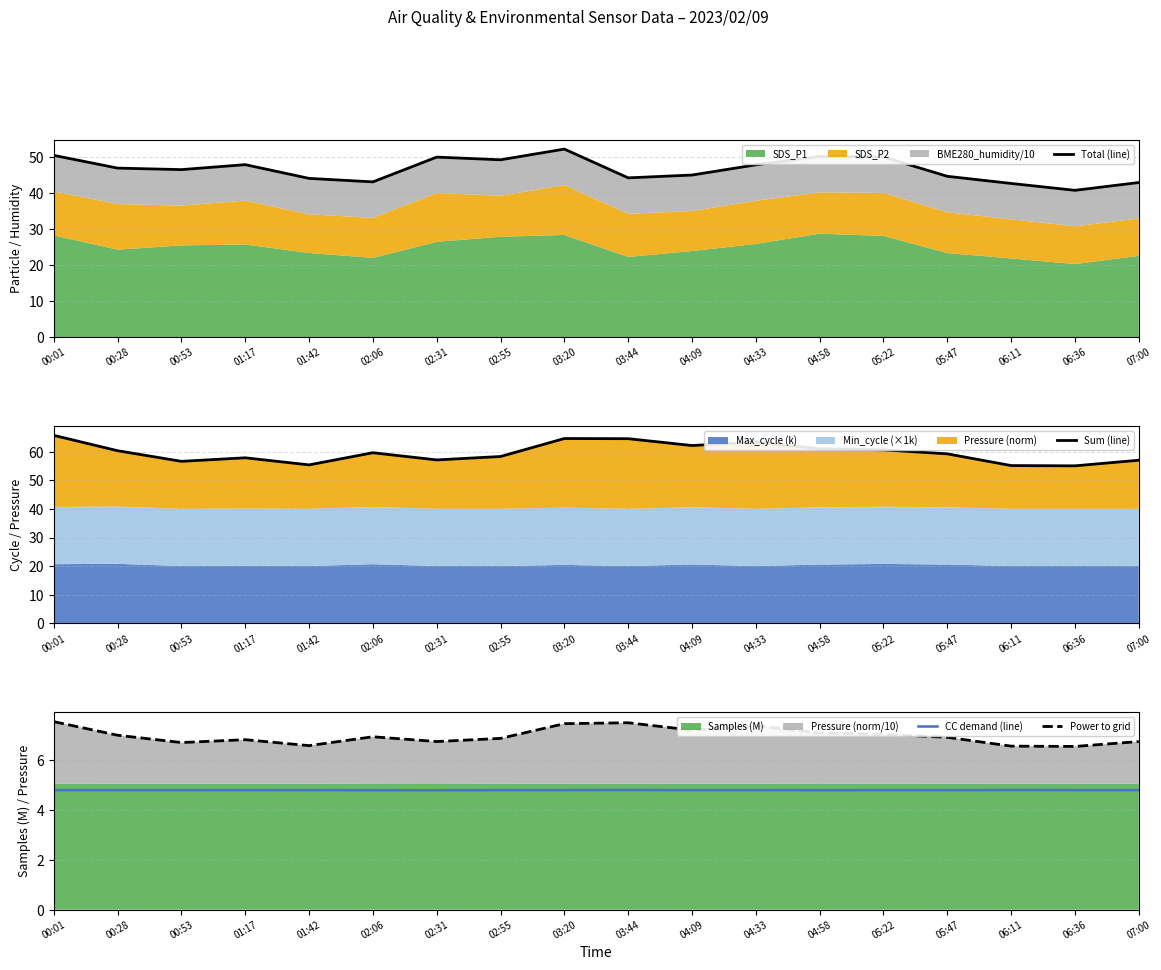

What is the sum of all Sum (line) values?

1073.8